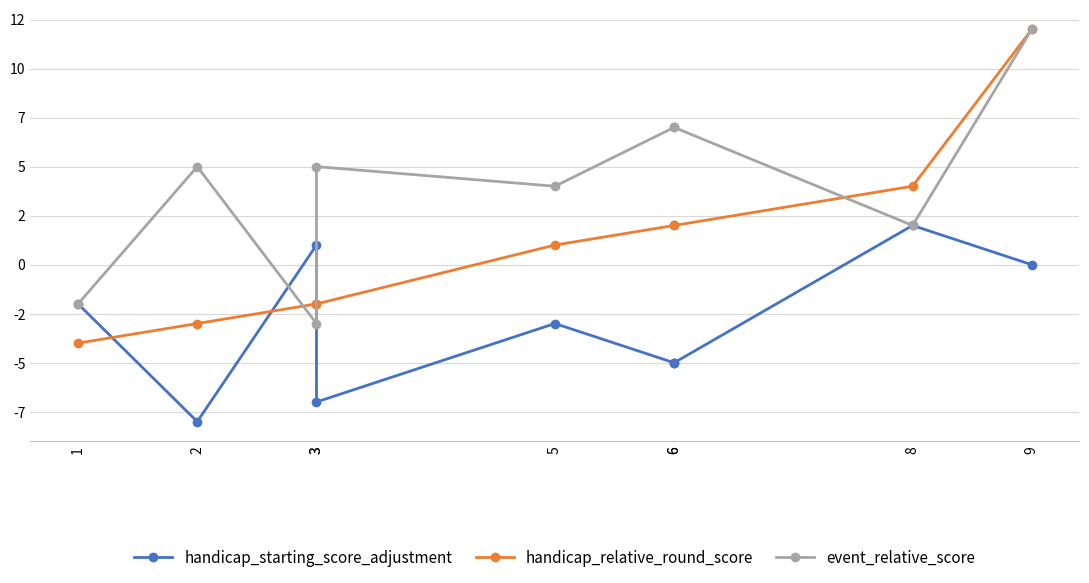

What is the difference between the maximum and minimum values in the event_relative_score series?

15